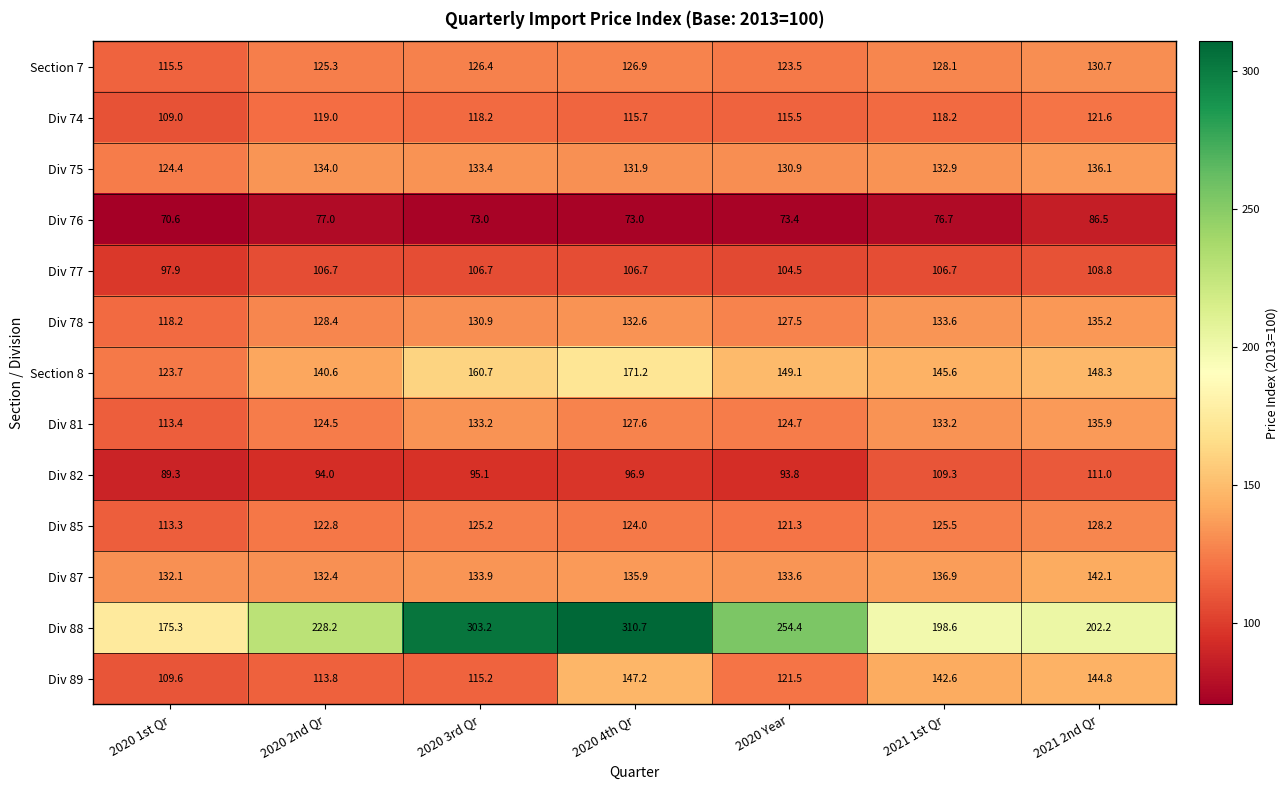

Which series has the largest total across all categories?

Div 88